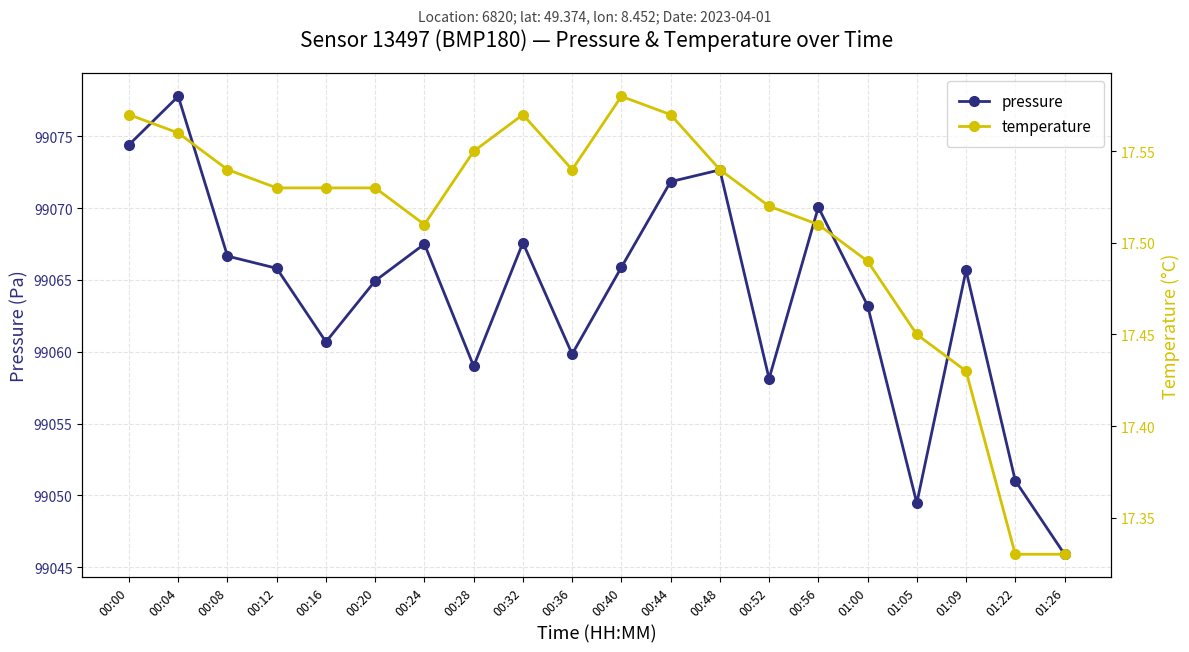

What is the label of the 16th point from the left?

01:00